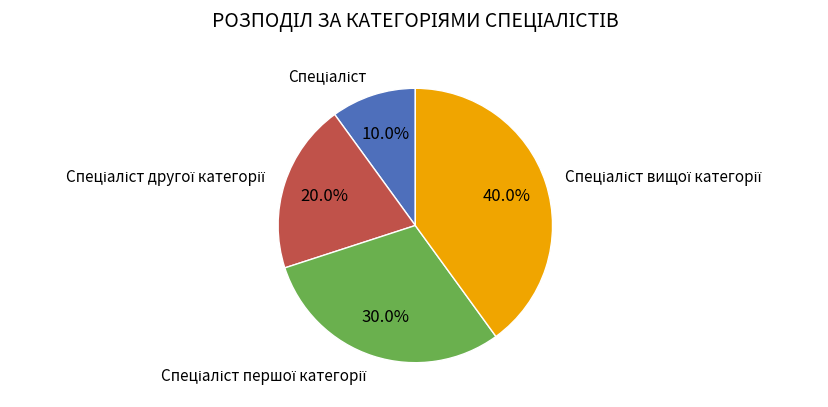

Is there a majority slice in this chart?

No